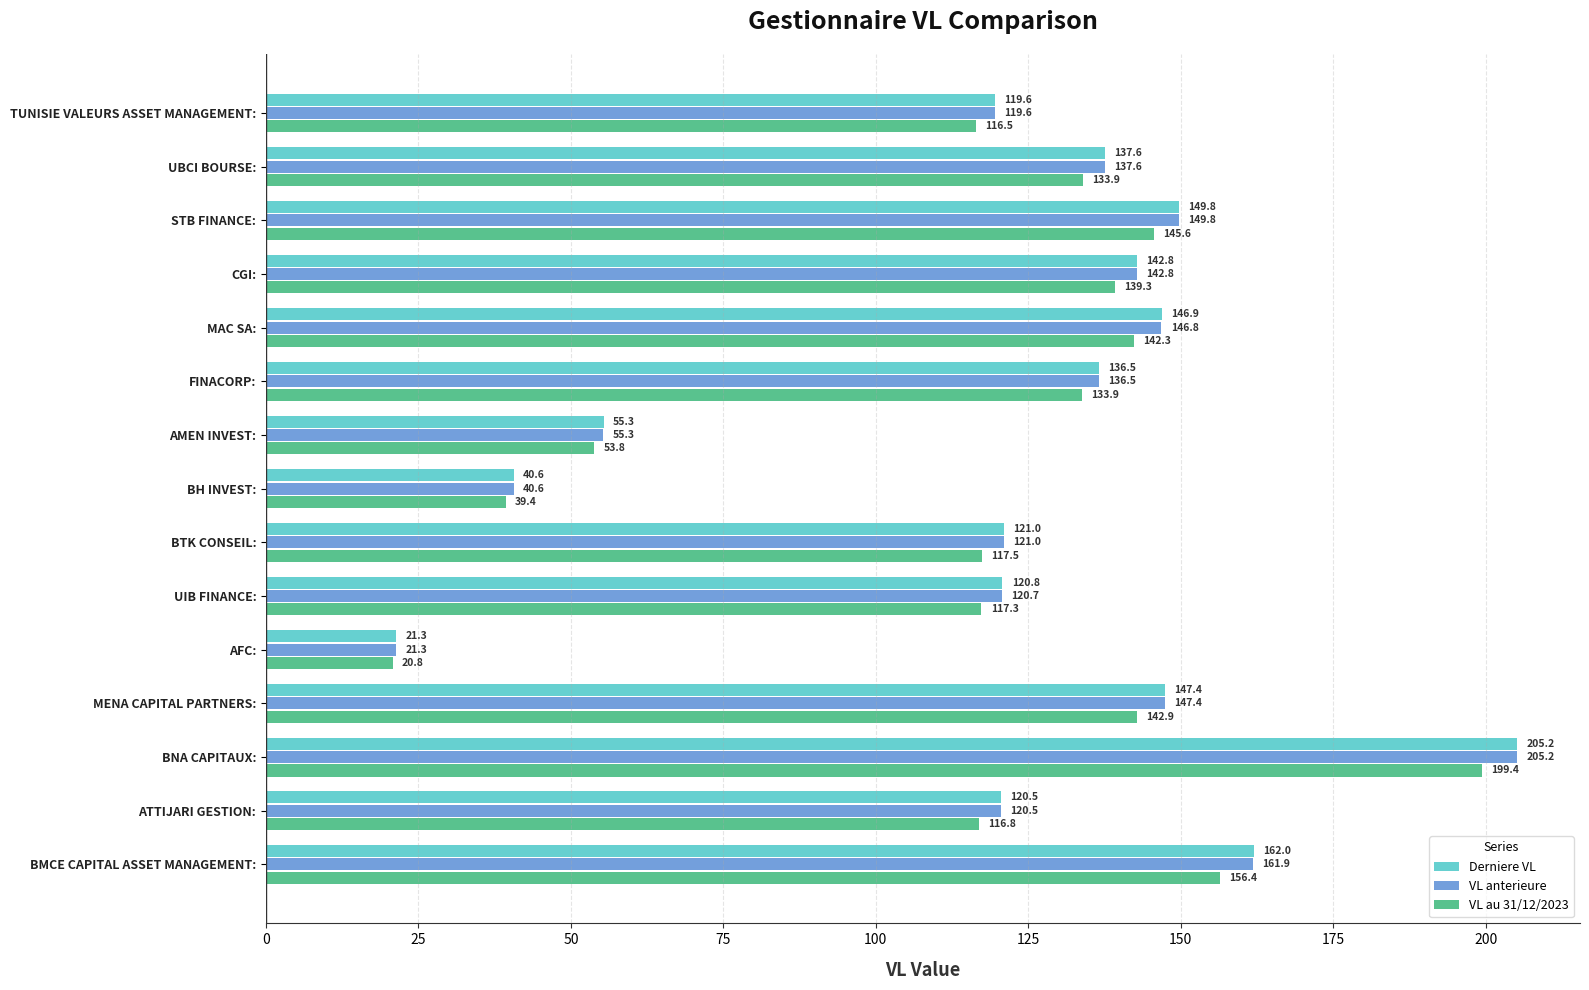

What is the sum of the Derniere VL values at BNA CAPITAUX: and TUNISIE VALEURS ASSET MANAGEMENT:?

324.8